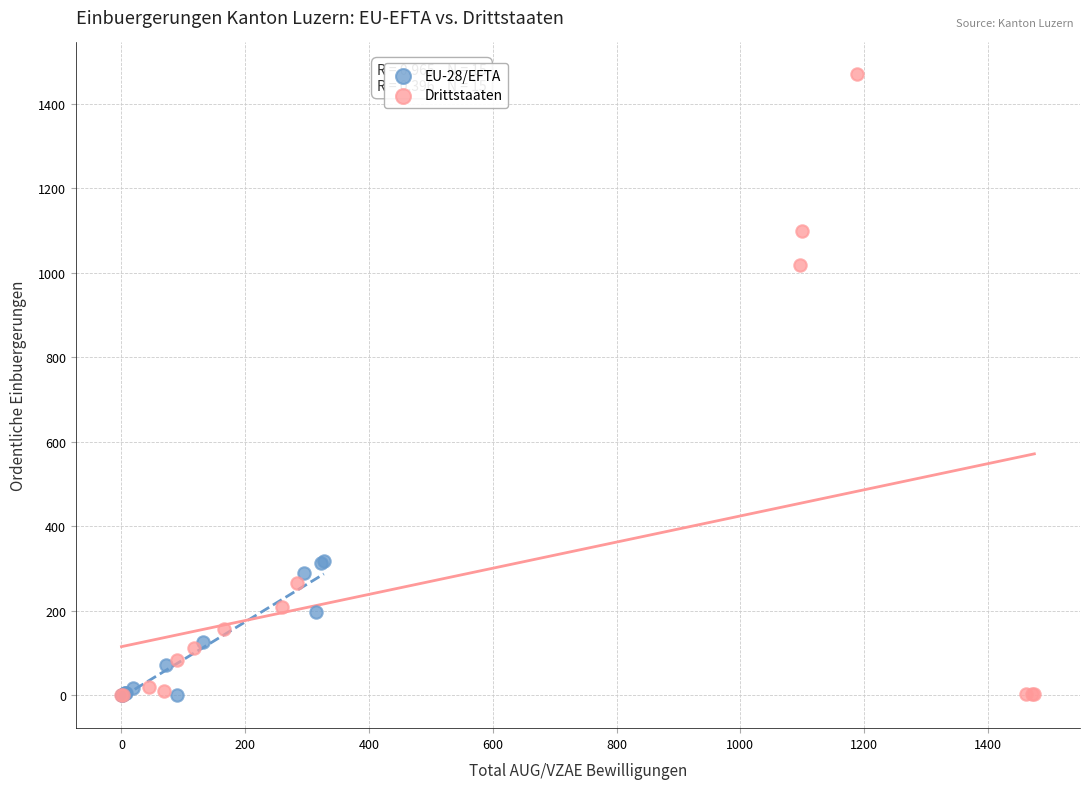

Which series reaches the maximum Y coordinate?

Drittstaaten